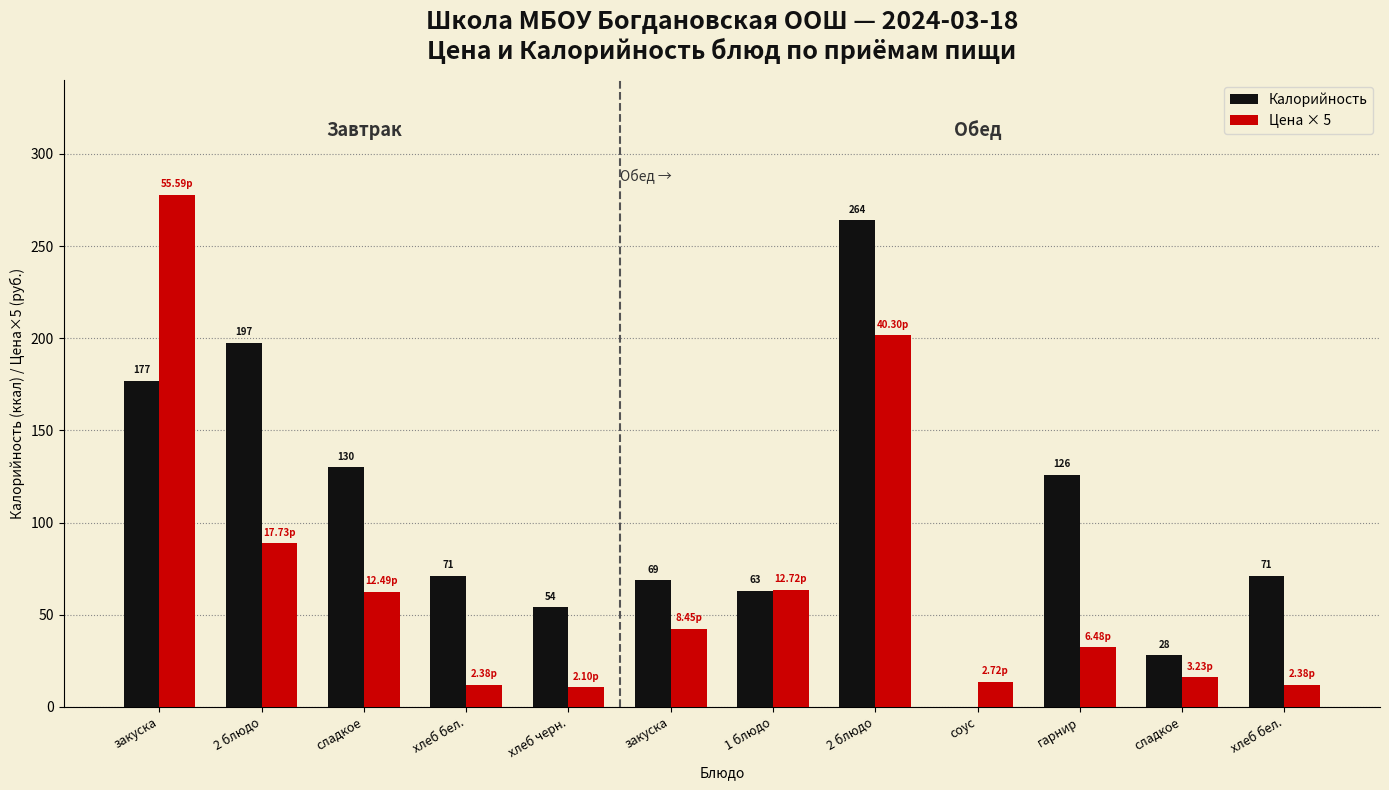

How many series are shown in this chart?

2